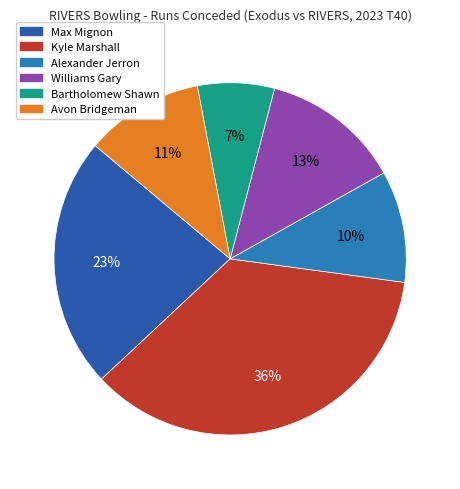

The Kyle Marshall slice represents 36% of the pie. True or false?

True